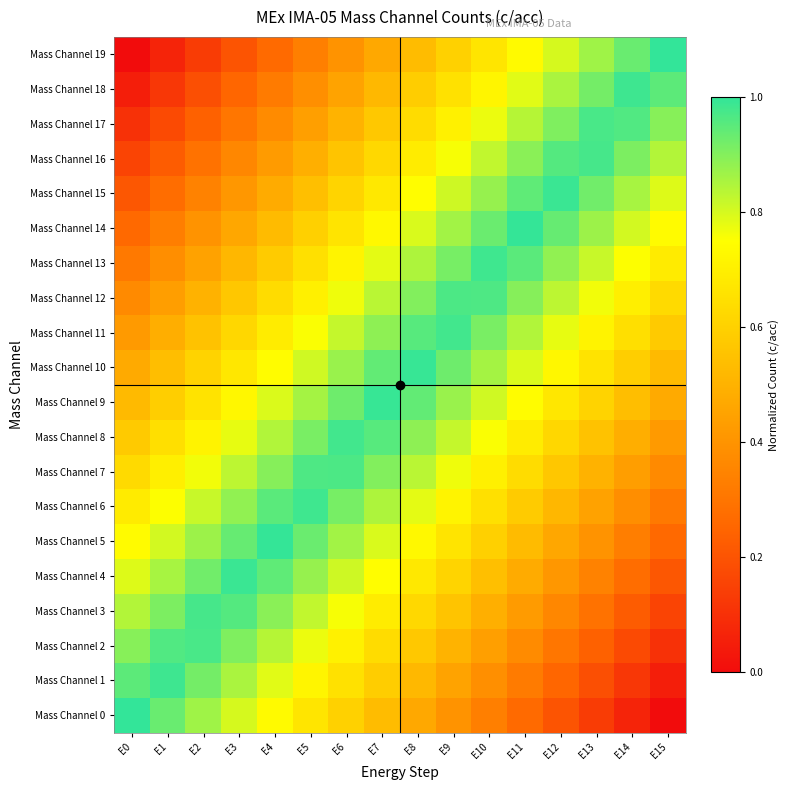

Which series has the largest total across all categories?

Mass Channel 9